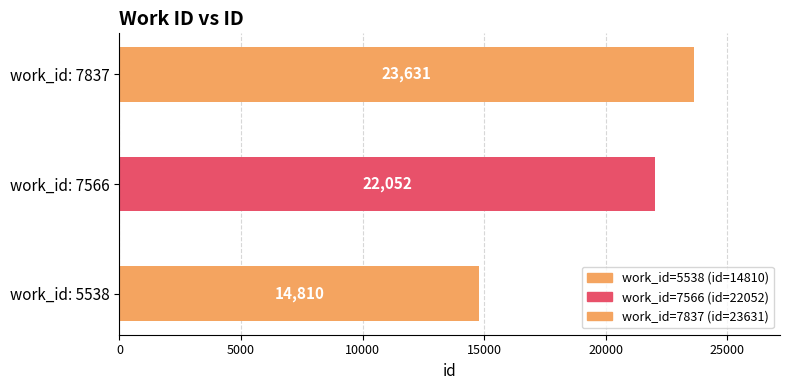

What is the value of the 3rd bar from the left?

23631